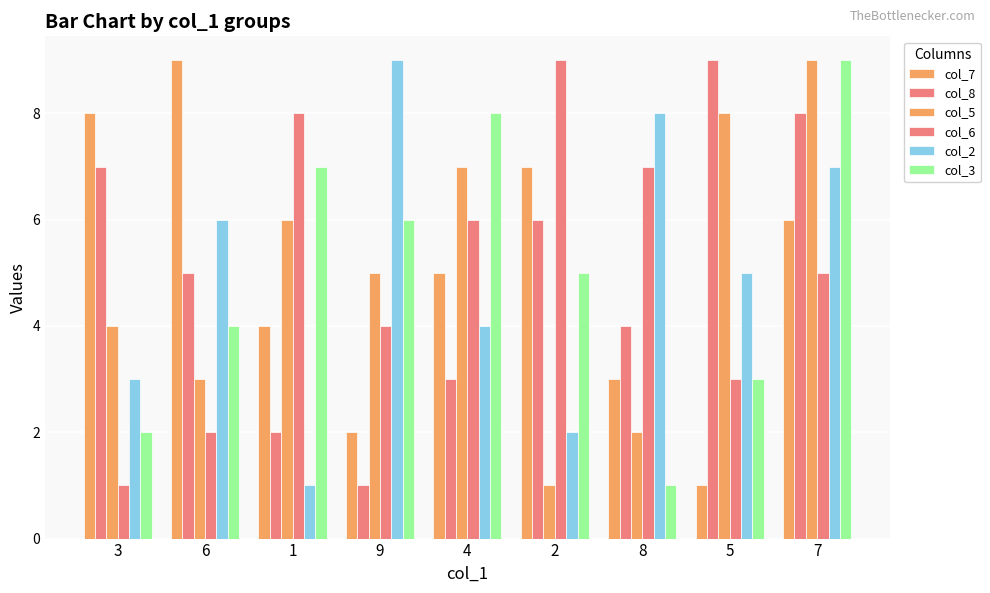

Does the chart contain any negative values?

No